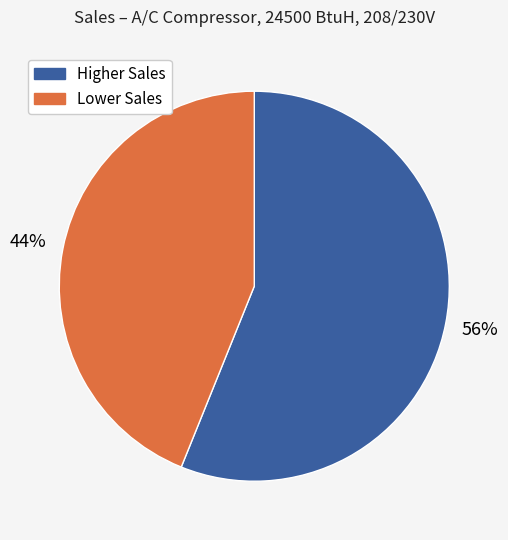

How many segments does this pie chart have?

2